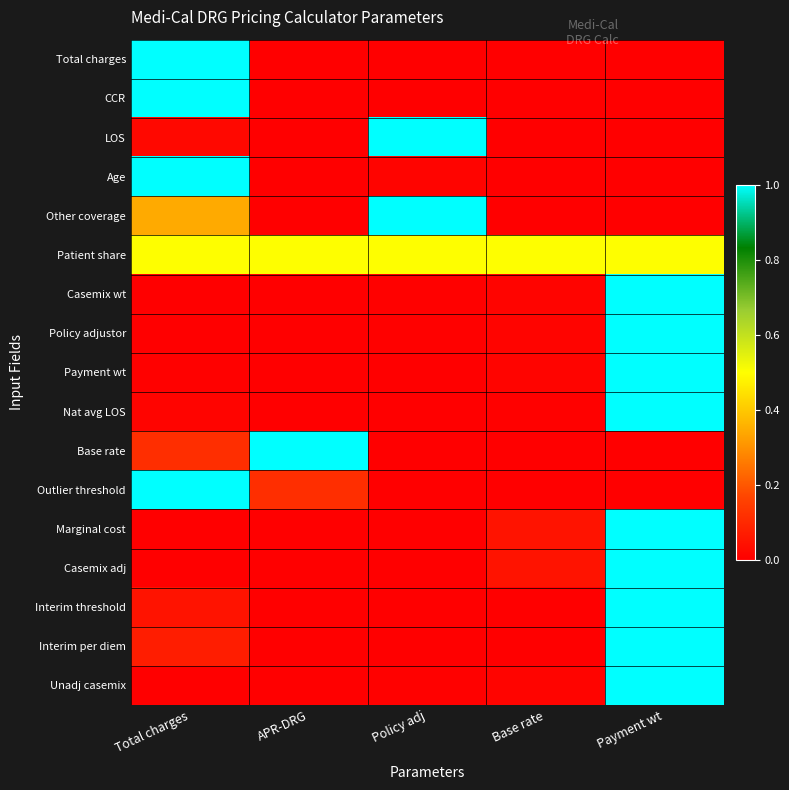

List the series in order of their peak value, lowest first.

Patient share, Total charges, CCR, LOS, Age, Other coverage, Casemix wt, Policy adjustor, Payment wt, Nat avg LOS, Base rate, Outlier threshold, Marginal cost, Casemix adj, Interim threshold, Interim per diem, Unadj casemix